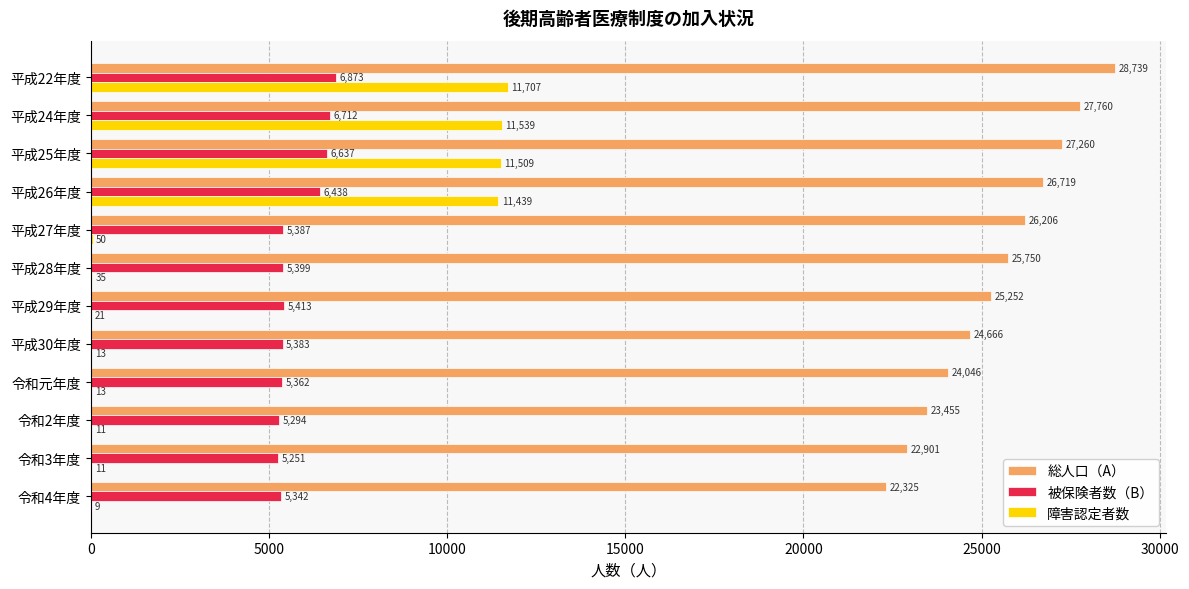

At which label does 総人口（A） reach its peak?

平成22年度